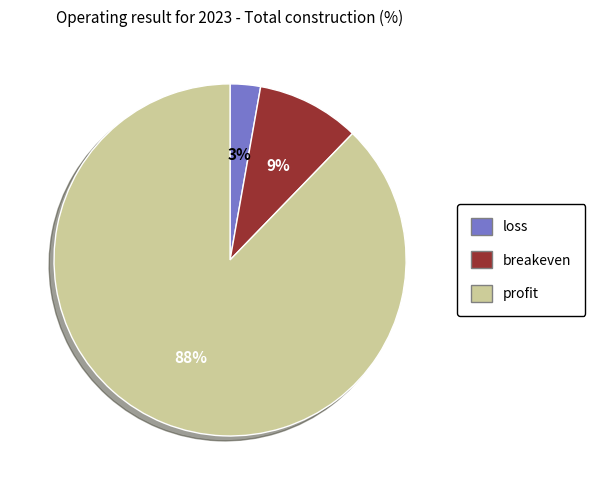

To the nearest percent, what is the average slice percentage?

33%